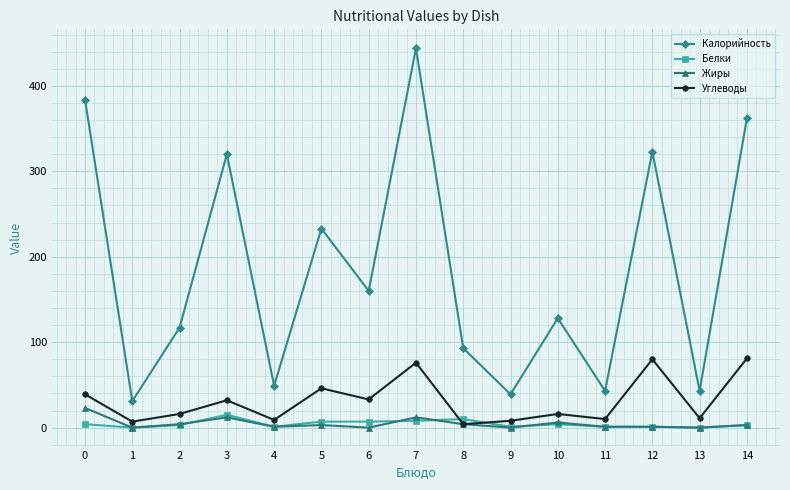

The value of Калорийность at 13 is 25. True or false?

False